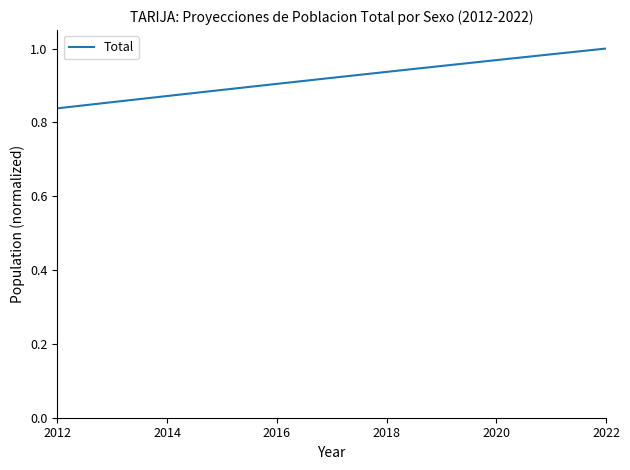

Which label corresponds to the largest value in the chart?

2022